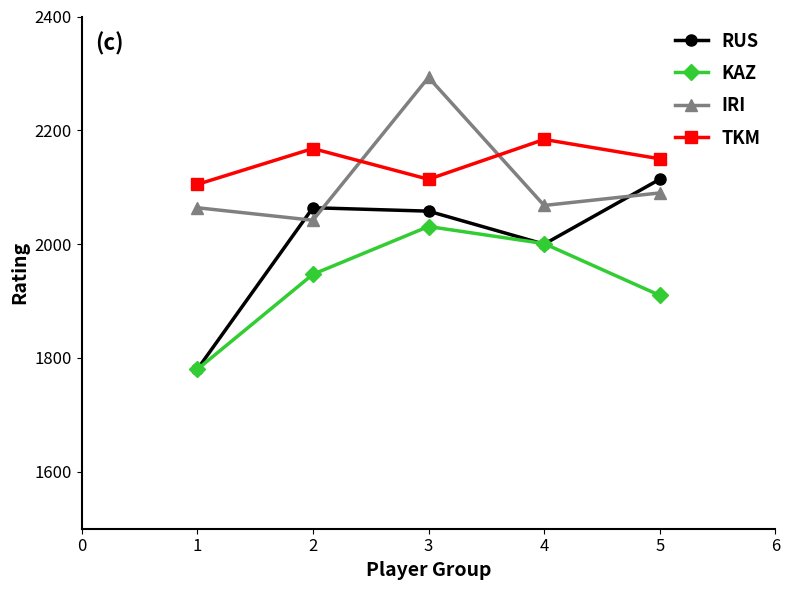

Which series has the largest range (max minus min)?

RUS